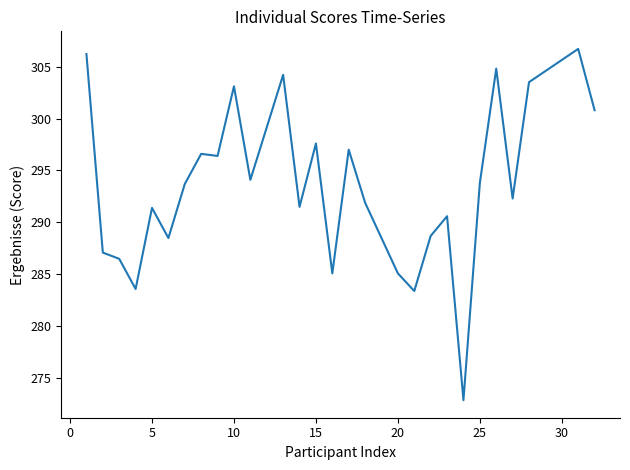

What is the minimum value shown in the chart?

272.9